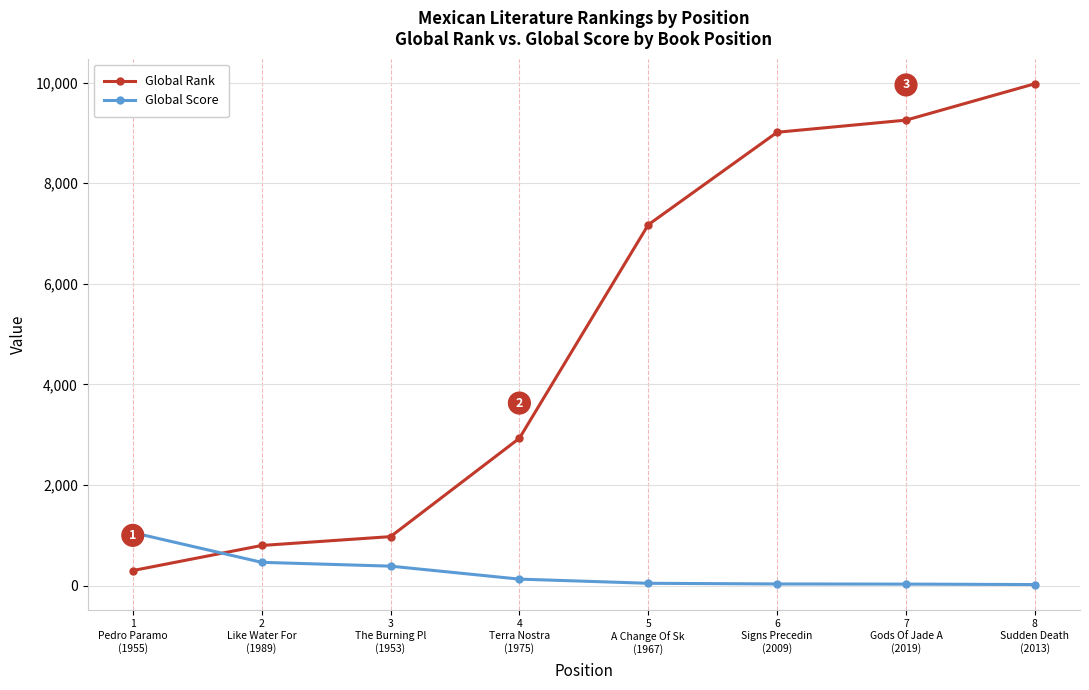

Between which two adjacent categories do Global Score and Global Rank first intersect?

1
Pedro Paramo
(1955) and 2
Like Water For
(1989)